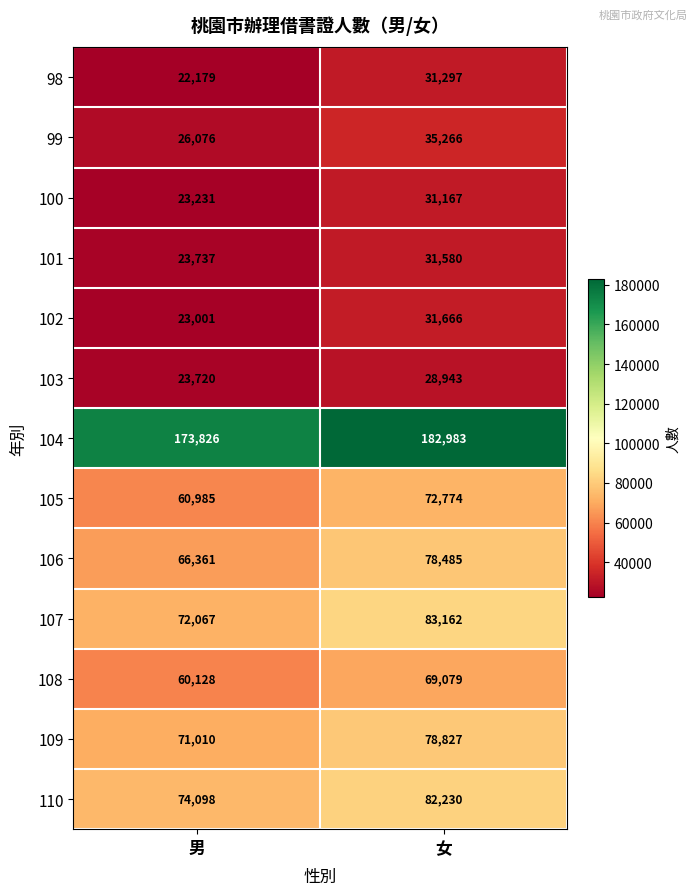

List the series in order of their peak value, highest first.

104, 107, 110, 109, 106, 105, 108, 99, 102, 101, 98, 100, 103